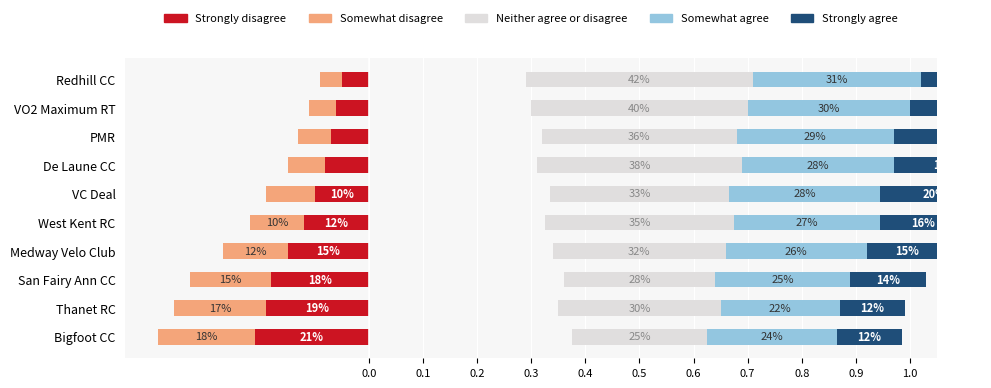

List the series in order of their peak value, lowest first.

Somewhat disagree, Strongly disagree, Strongly agree, Somewhat agree, Neither agree or disagree